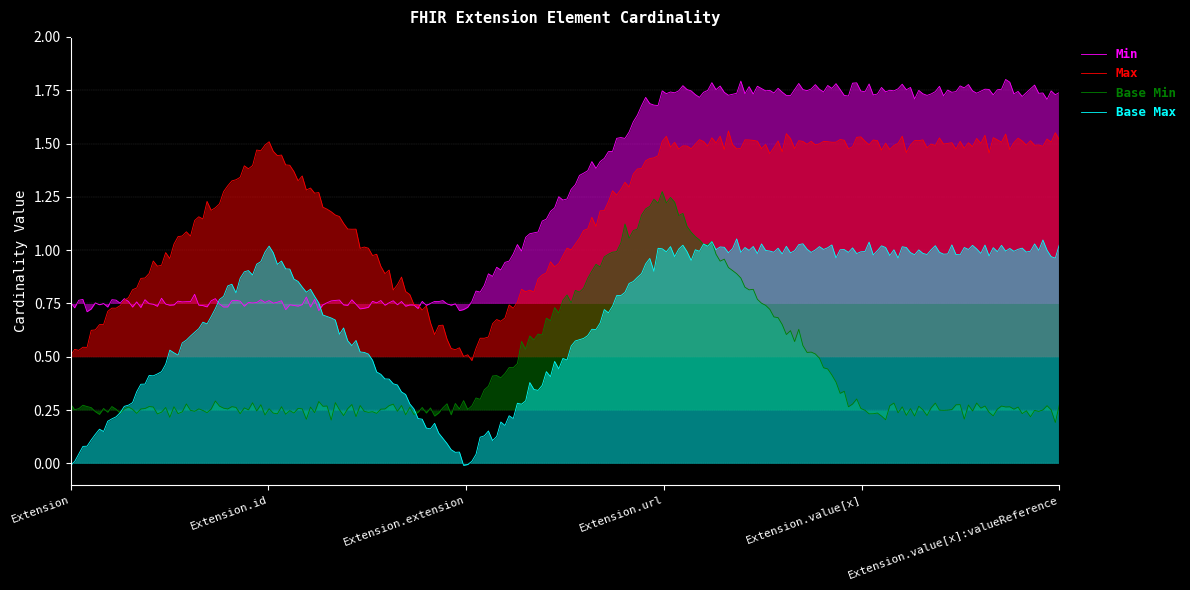

What are all the series names shown in the legend?

Min, Max, Base Min, Base Max